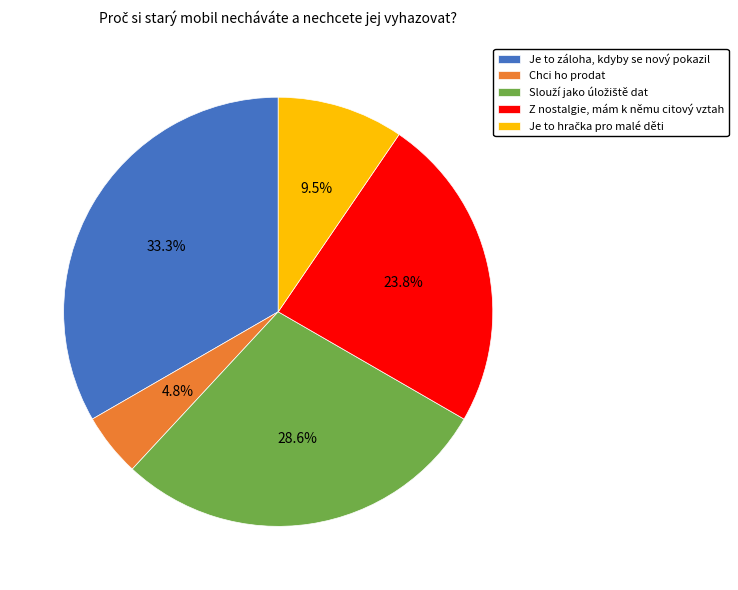

What is the smallest slice in the pie chart?

Chci ho prodat